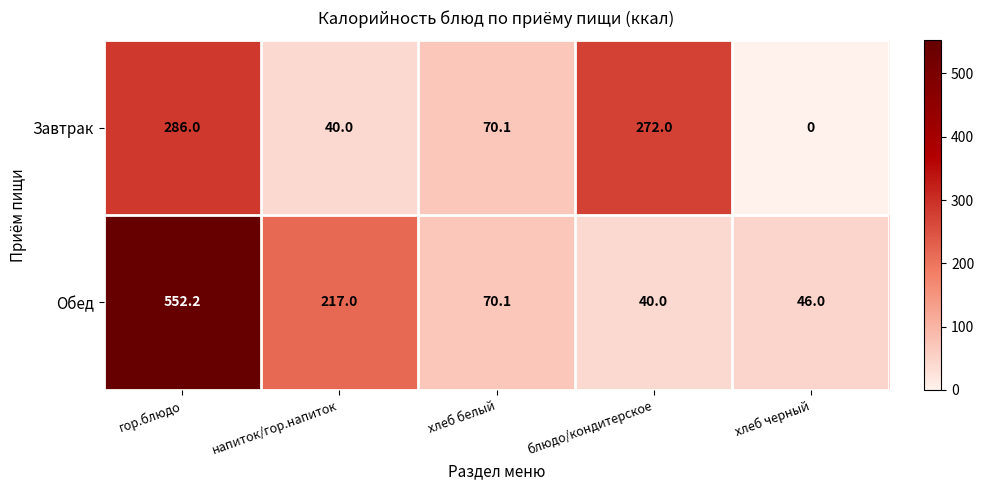

How many values in Завтрак are above zero?

4